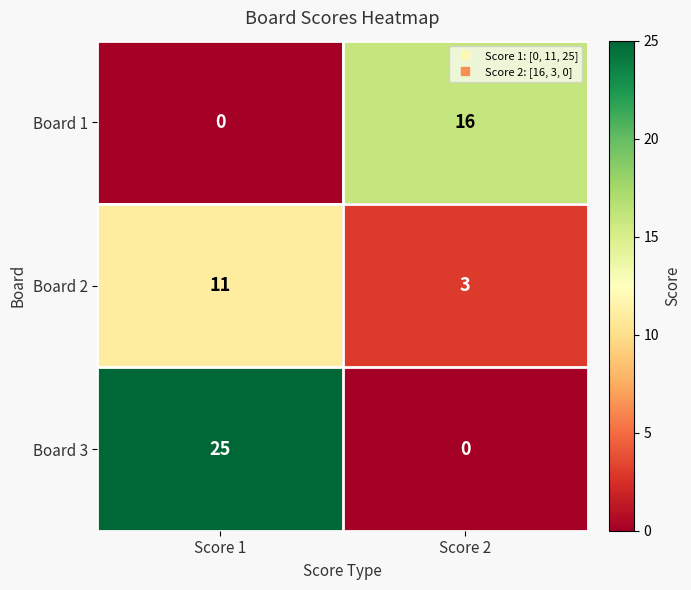

What is the maximum value shown in the chart?

25